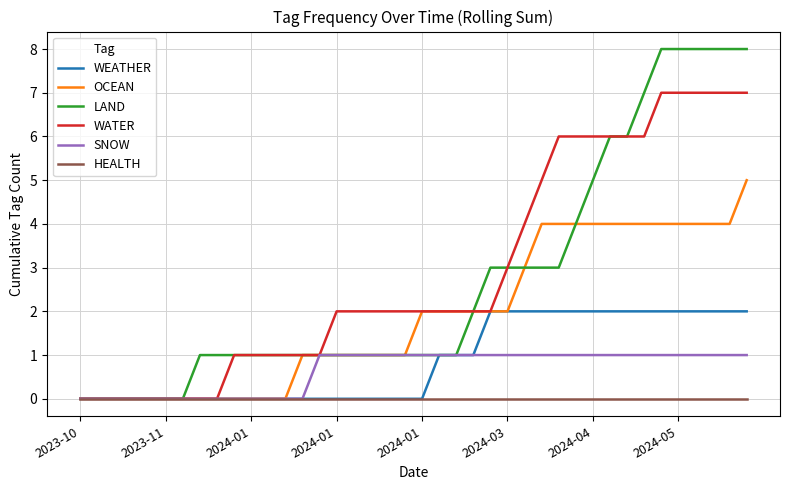

How many lines are shown in the chart?

6